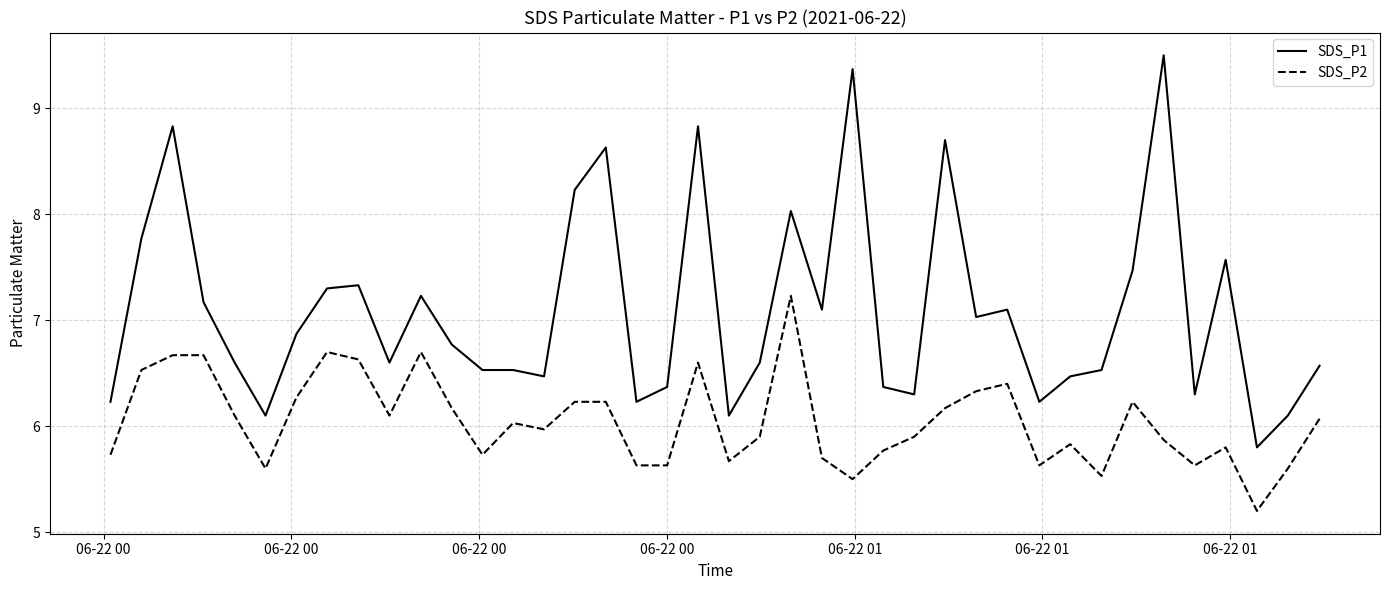

Reading left to right, list all the values displayed in this chart.

SDS_P1: 6.2	7.8	8.8	7.2	6.6	6.1	6.9	7.3	7.3	6.6	7.2	6.8	6.5	6.5	6.5	8.2	8.6	6.2	6.4	8.8	6.1	6.6	8.0	7.1	9.4	6.4	6.3	8.7	7.0	7.1	6.2	6.5	6.5	7.5	9.5	6.3	7.6	5.8	6.1	6.6
SDS_P2: 5.7	6.5	6.7	6.7	6.1	5.6	6.3	6.7	6.6	6.1	6.7	6.2	5.7	6.0	6.0	6.2	6.2	5.6	5.6	6.6	5.7	5.9	7.2	5.7	5.5	5.8	5.9	6.2	6.3	6.4	5.6	5.8	5.5	6.2	5.9	5.6	5.8	5.2	5.6	6.1